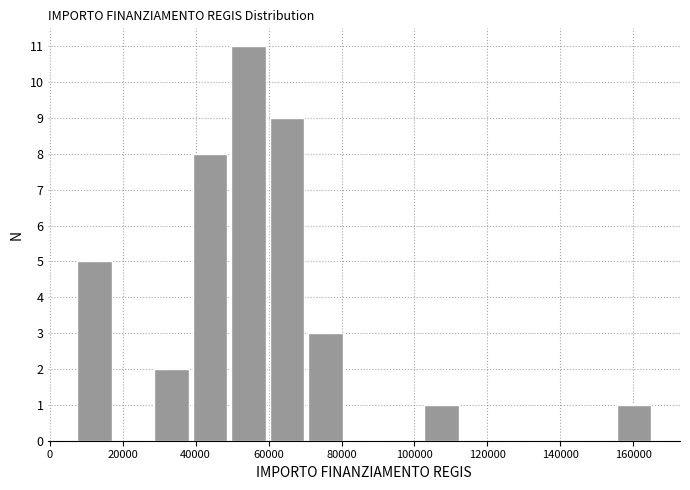

Reading left to right, list every bar in this chart as the range it spans on the x-axis followed by its height. Neither the bar edges nor the heights are printed on the chart, so give them approximately, as read against the axes.

8000 to 18000: 5
18000 to 28000: 0
28000 to 40000: 2
40000 to 50000: 8
50000 to 60000: 11
60000 to 70000: 9
70000 to 82000: 3
82000 to 92000: 0
92000 to 102000: 0
102000 to 114000: 1
114000 to 124000: 0
124000 to 134000: 0
134000 to 144000: 0
144000 to 156000: 0
156000 to 166000: 1